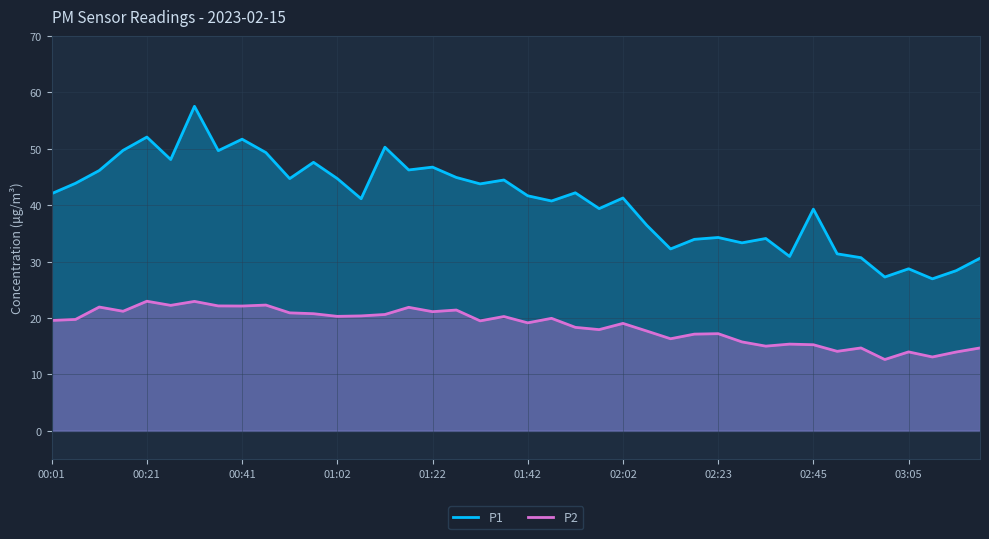

Between 34 and 00:01, which is larger?

00:01